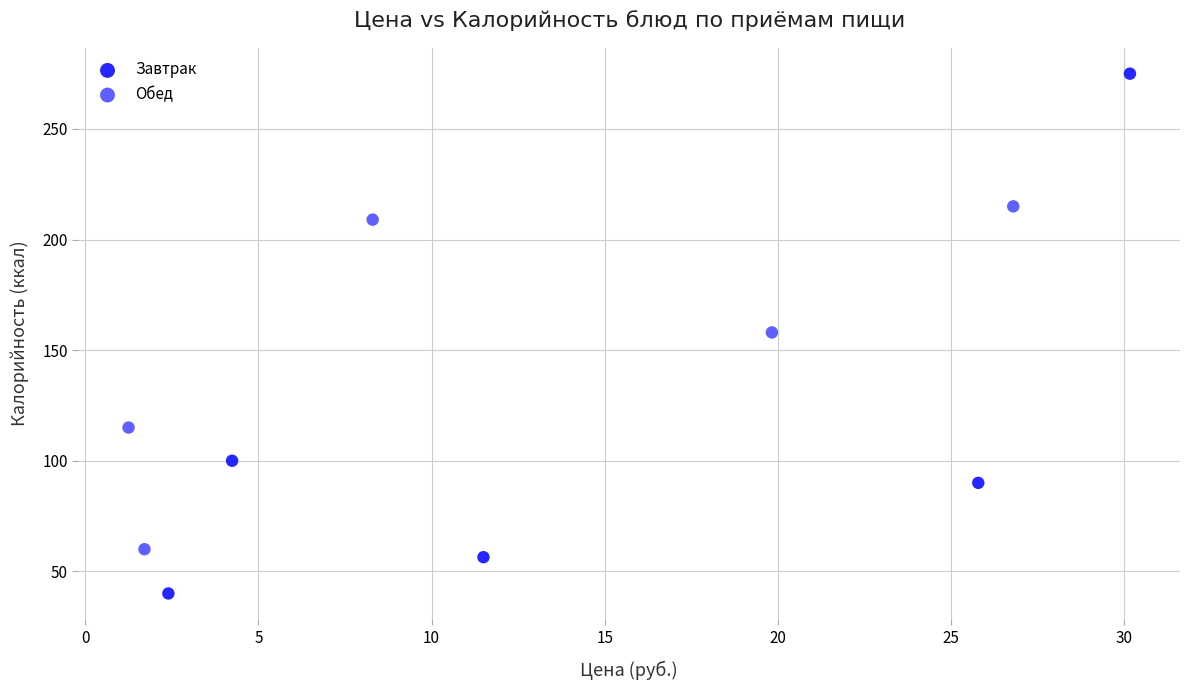

Which series reaches the maximum Y coordinate?

Завтрак